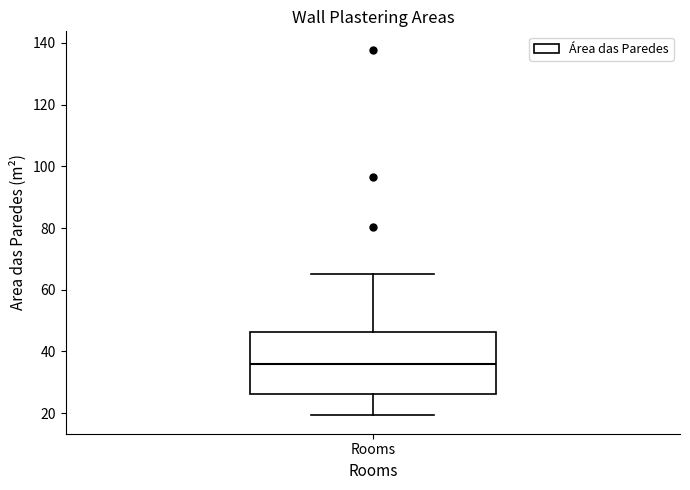

Read this box plot against the y-axis: the position of the median line, the range covered by the box, and the ends of both whiskers. The values are not printed on the chart, so give them approximately, as read against the axis.

median 36, box 26 to 46, whiskers 20 to 66